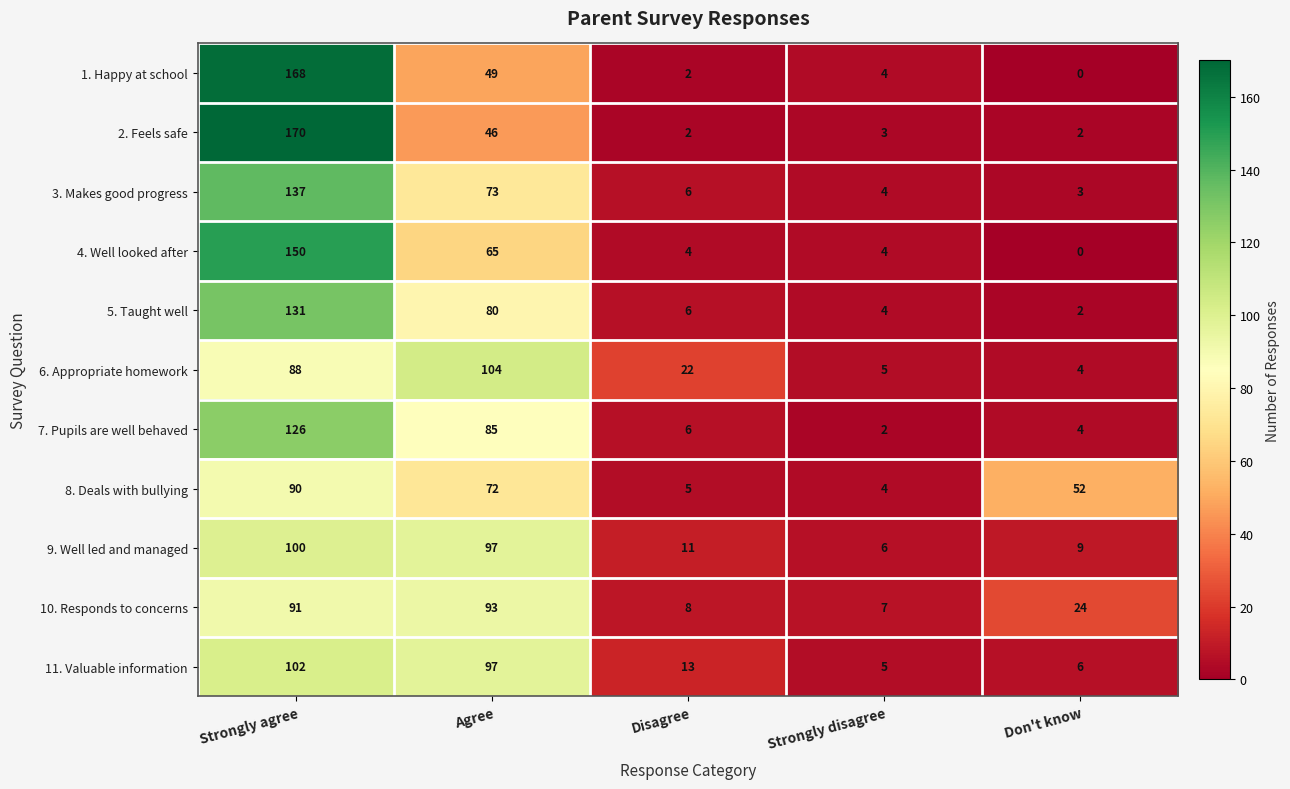

What is the difference between the maximum and minimum values in the 6. Appropriate homework series?

100